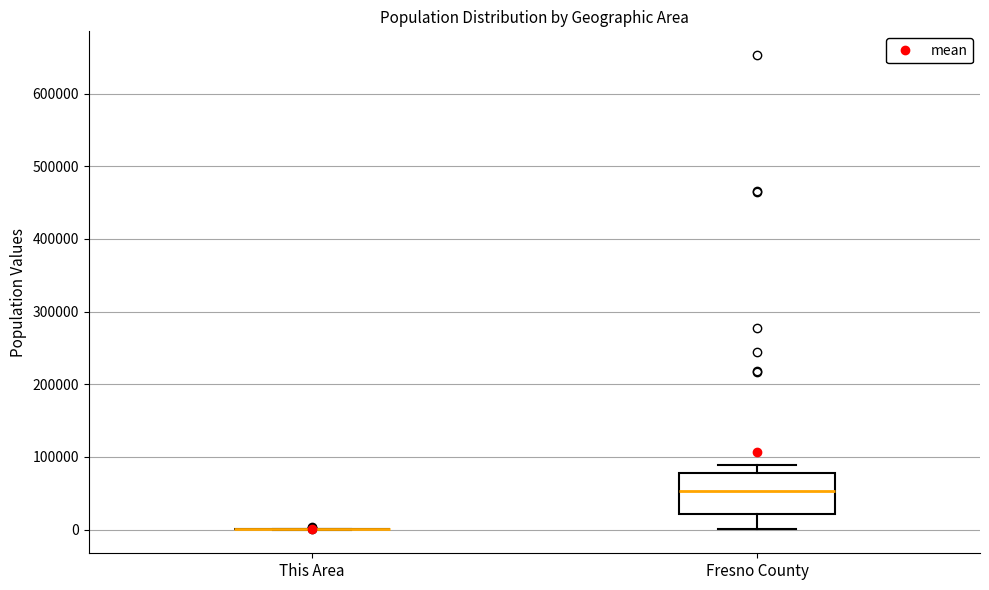

Reading left to right, transcribe this box plot: for each box, give where its median line is, the range the box spans, and where its two whiskers end, as read against the y-axis. The values are not printed on the chart, so give them approximately, as read against the axis.

This Area: box collapsed to a line at 0, whiskers 0 to 0
Fresno County: median 50000, box 20000 to 80000, whiskers 0 to 90000